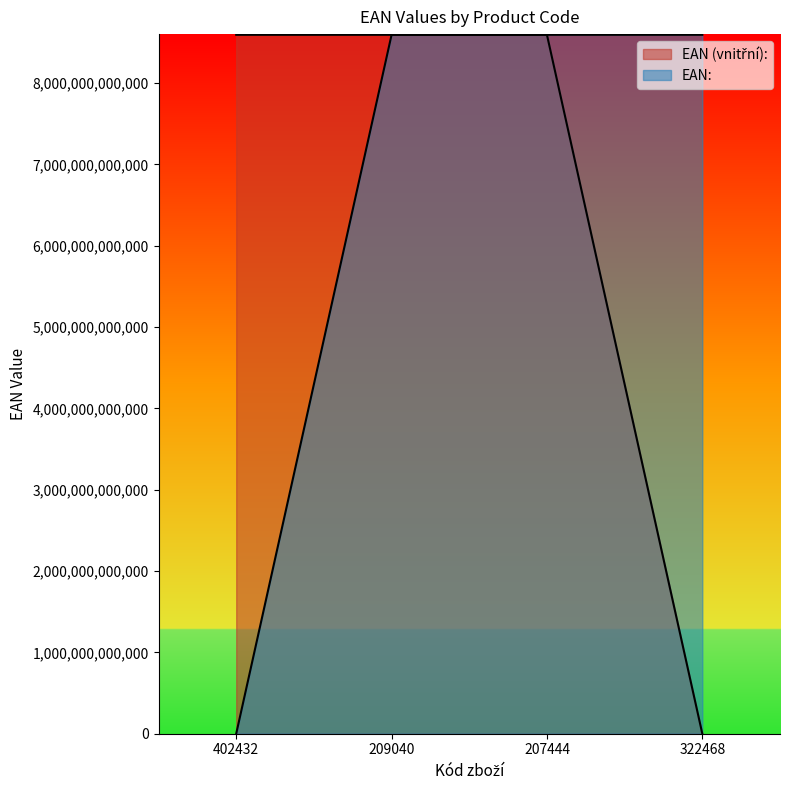

What is the maximum value for EAN (vnitřní):?

8594006881067